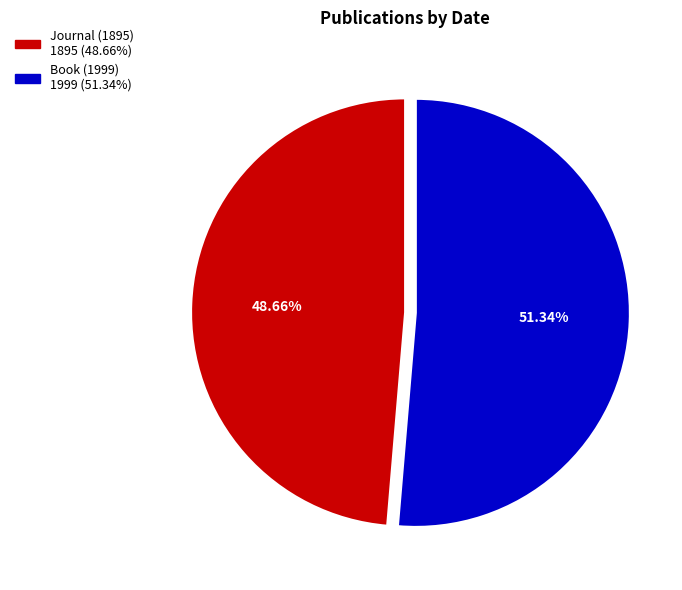

Does Book (1999) account for over 50% of the chart?

Yes